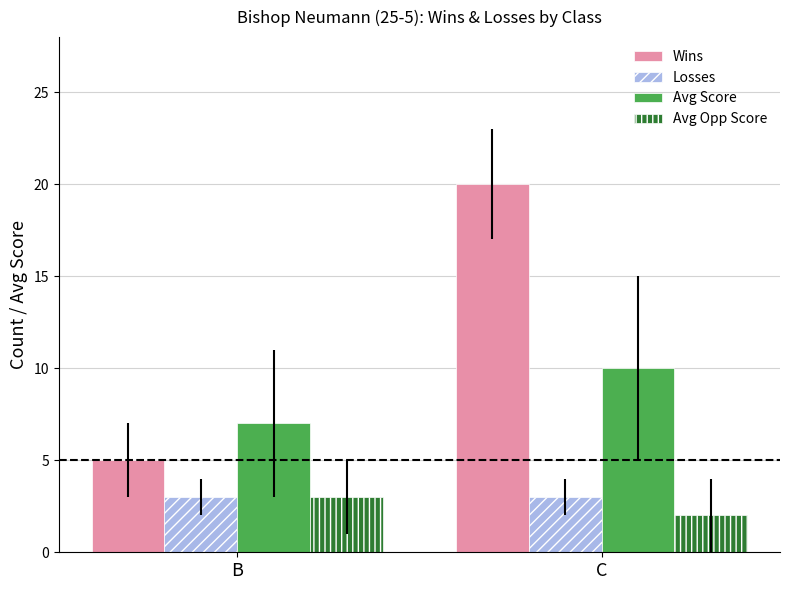

Is the value of Avg Score at C greater than the value of Losses at B?

Yes